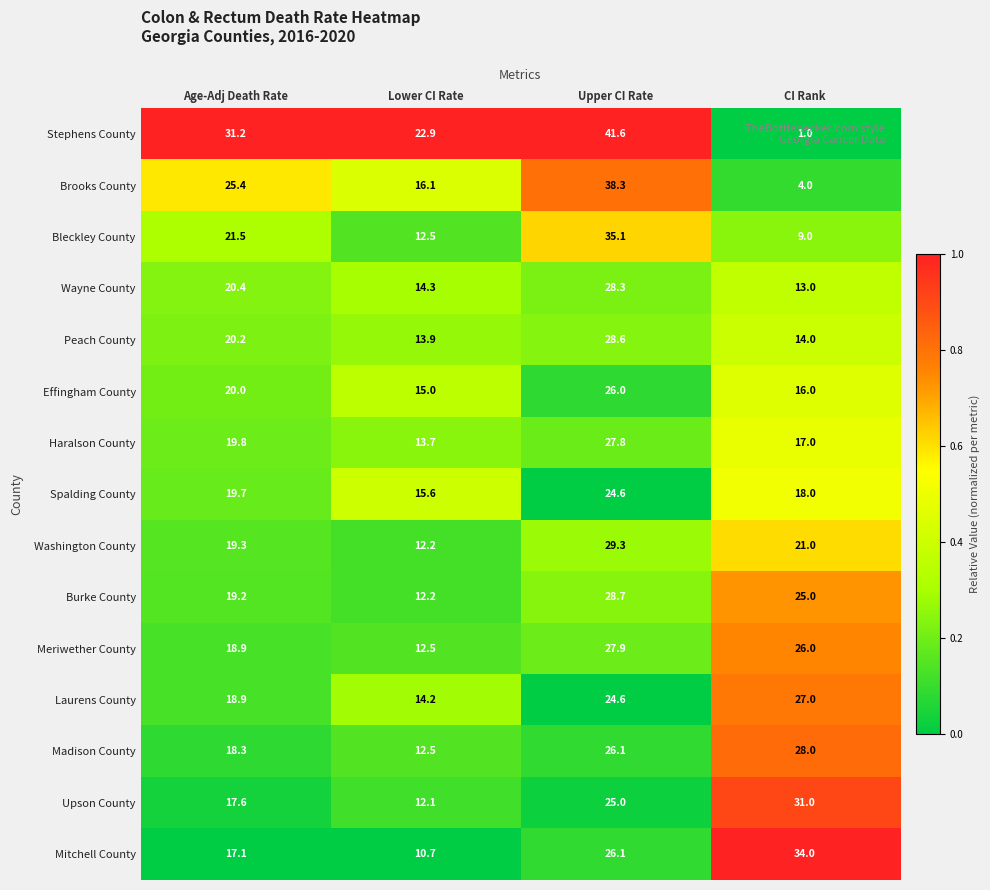

How many values in the Brooks County series are below 25?

2